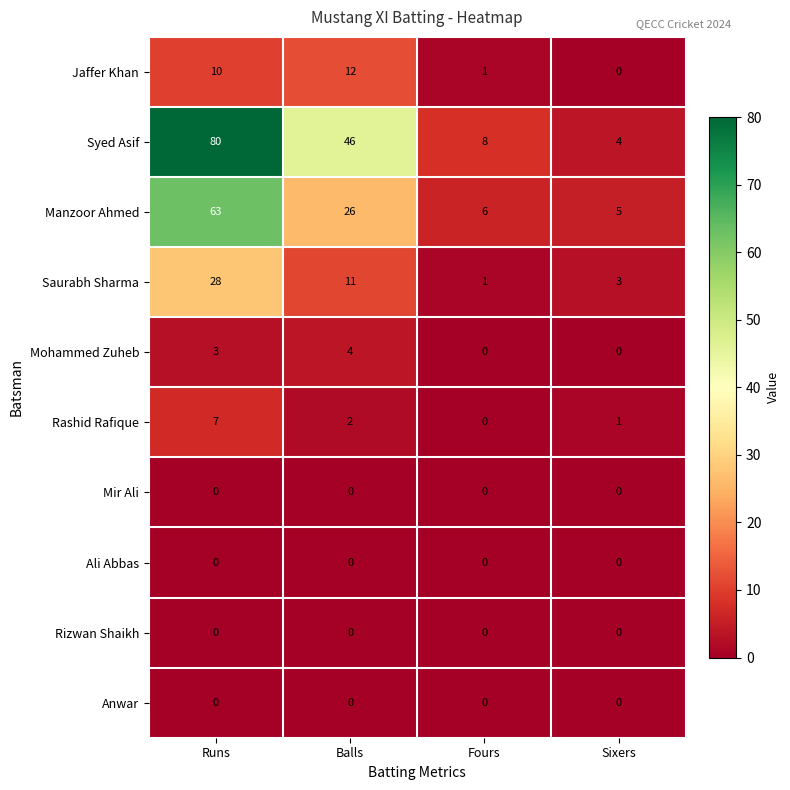

Which label corresponds to the largest value in the chart?

Runs